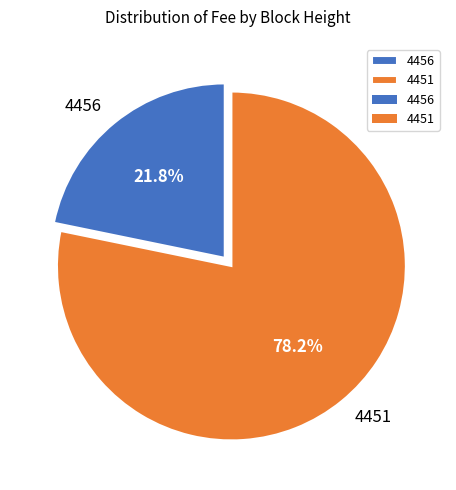

How many slices are in this pie chart?

2